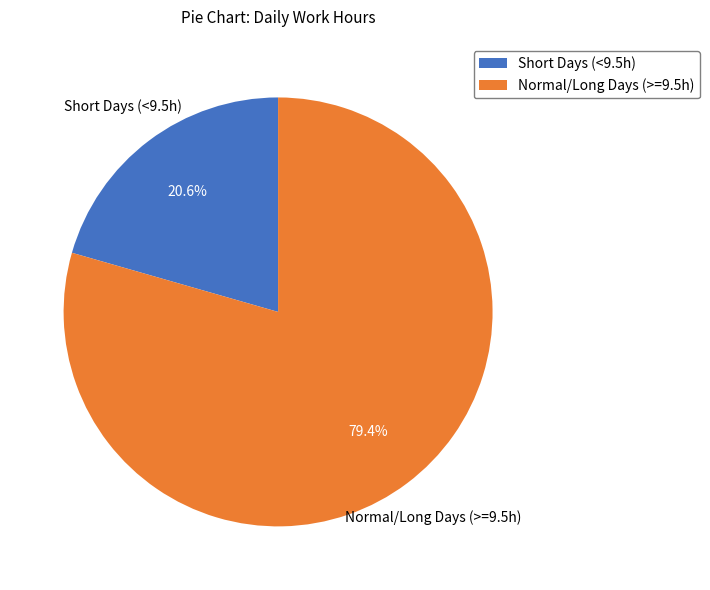

What is the largest slice in the pie chart?

Normal/Long Days (>=9.5h)